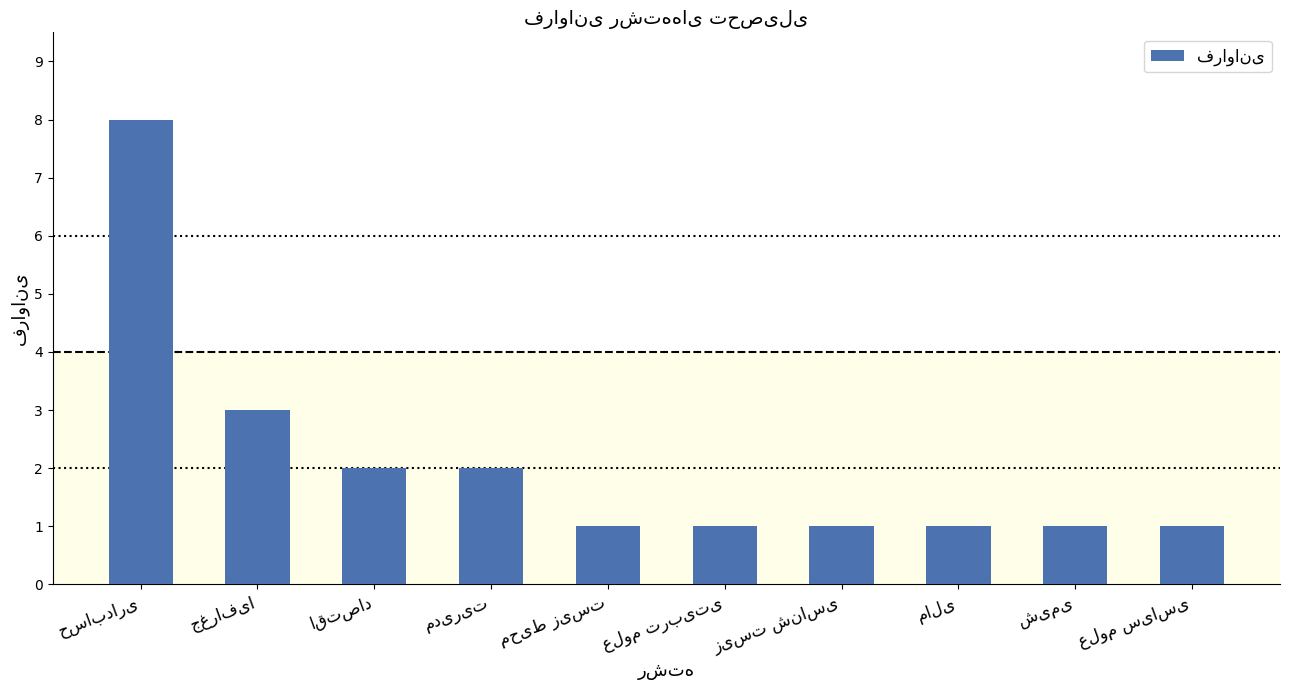

How many bars are there in total?

10